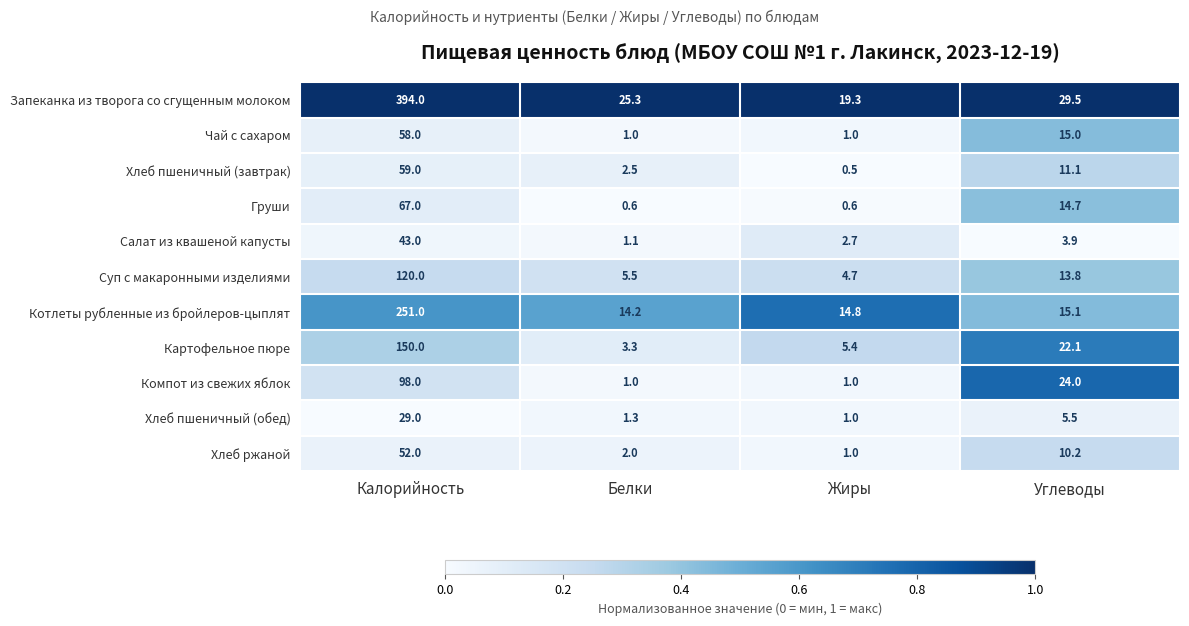

Which category has the lowest value across all series?

Жиры